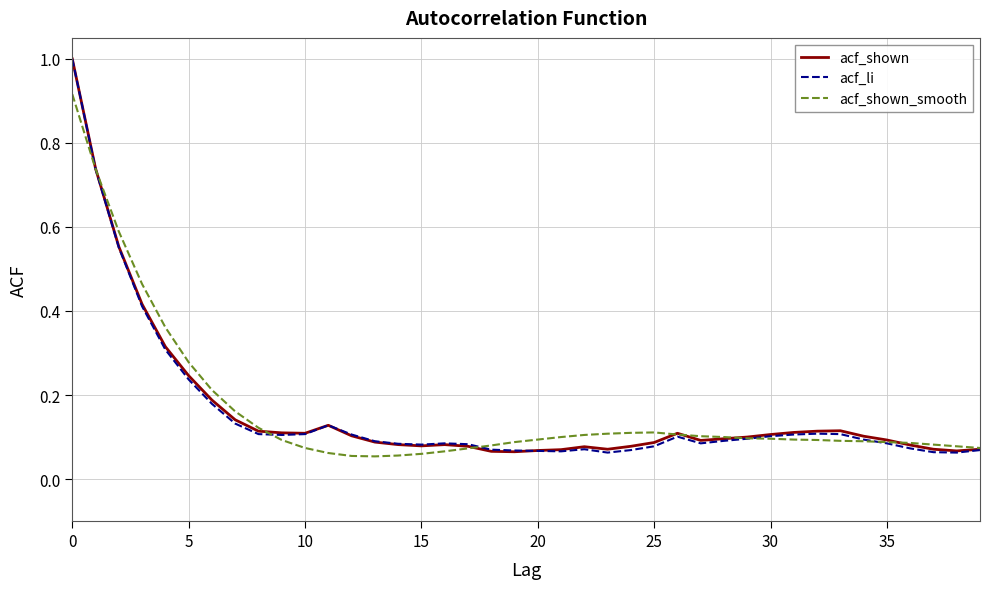

What is the maximum value shown in the chart?

1.0